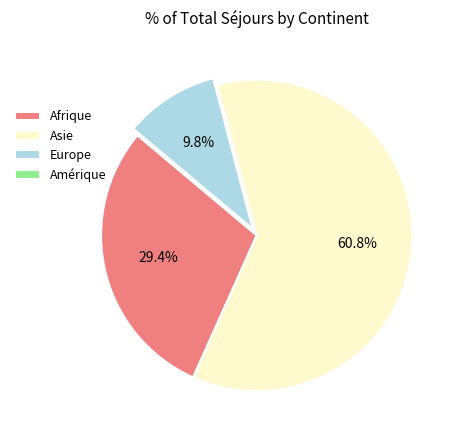

Which slice is the largest?

Asie